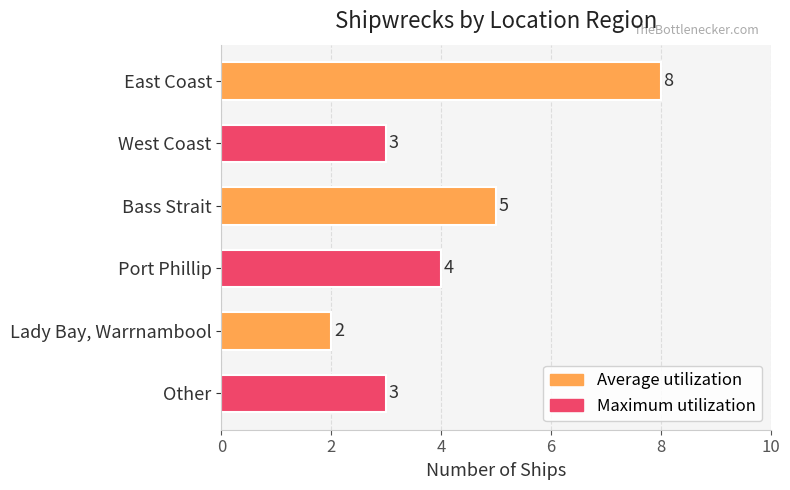

Approximately how many times larger is the value at West Coast compared to Other?

1.0